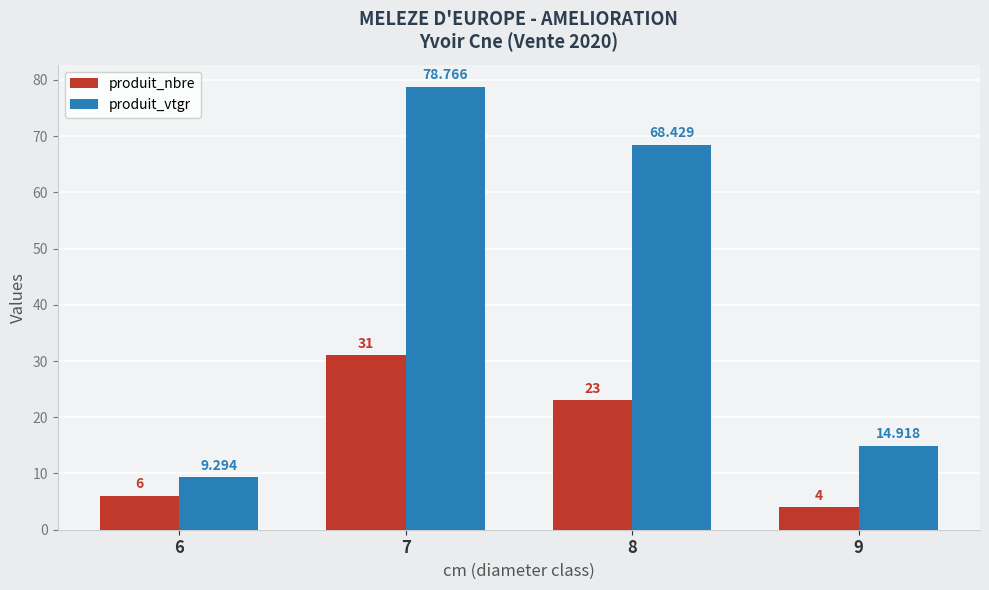

What is the value of the produit_vtgr bar at the 4th from the left?

14.9